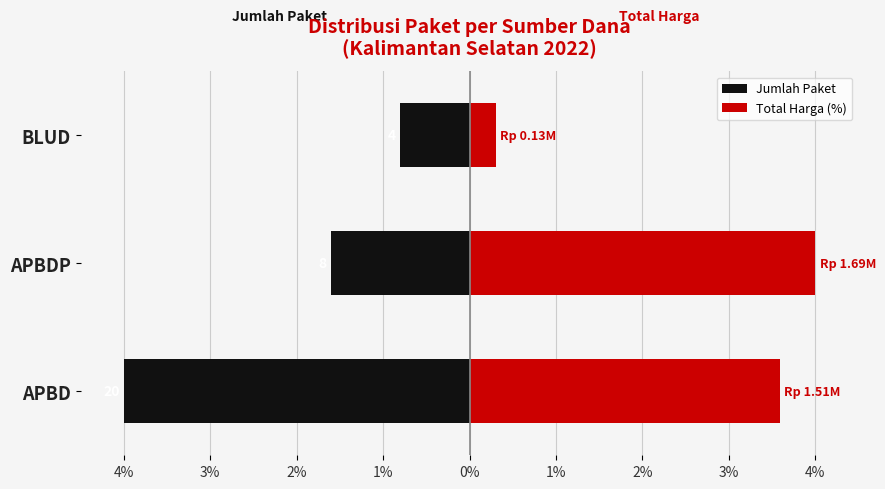

Between APBD and BLUD, which is larger?

BLUD